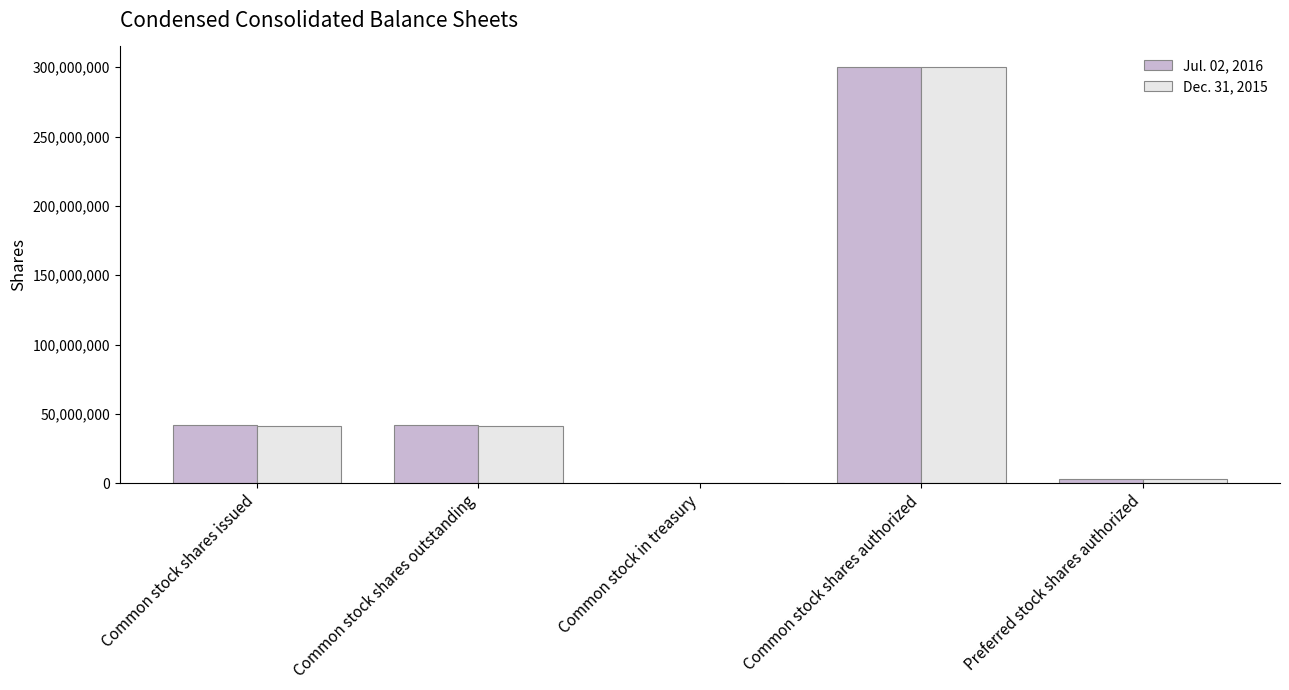

The value of Jul. 02, 2016 at Common stock shares issued is 41923603. True or false?

True